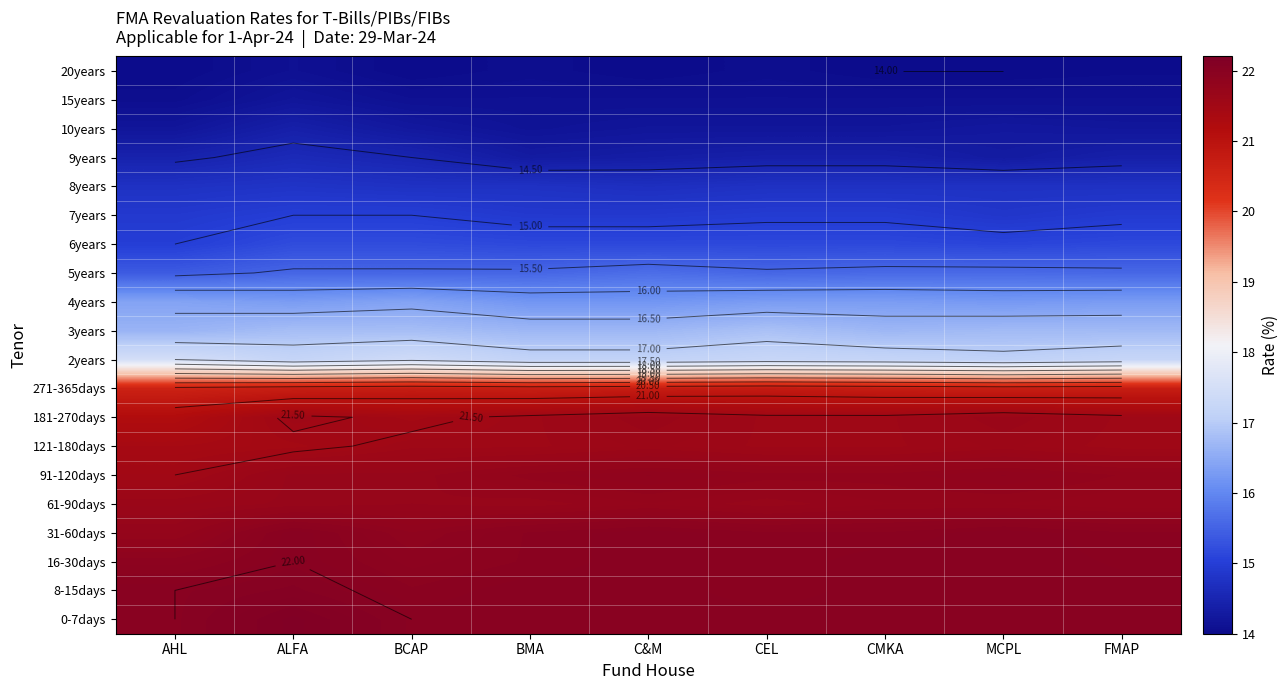

Which series has the largest total across all categories?

0-7days